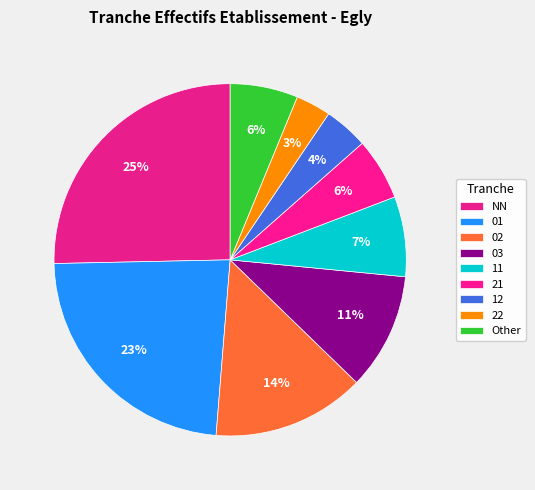

What percentage is NOT represented by 21?

94.3%